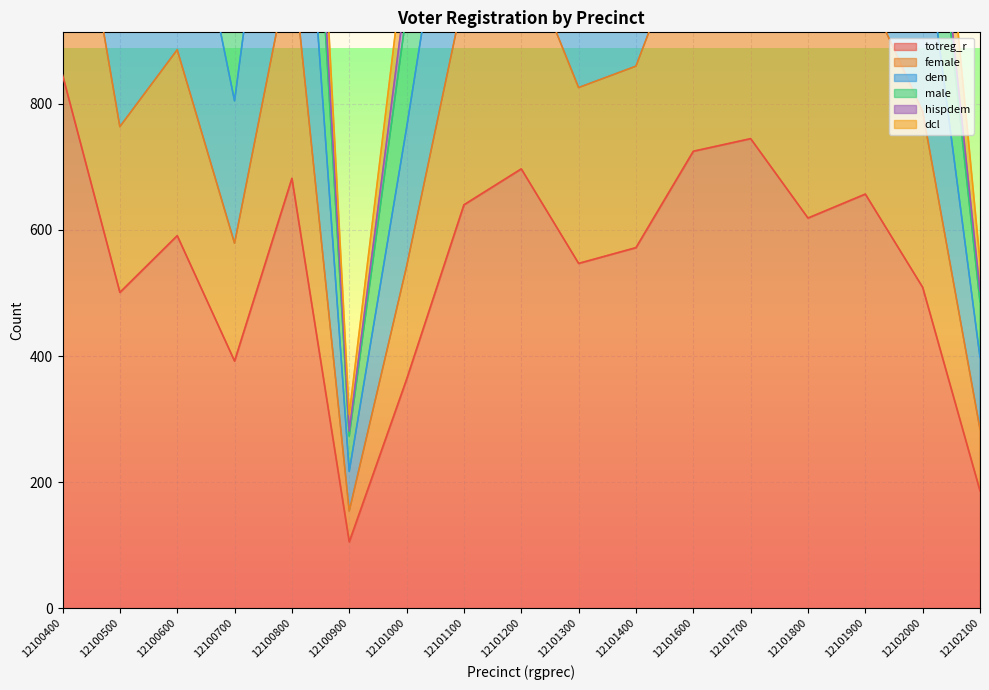

True or false: male and female intersect in this chart.

False